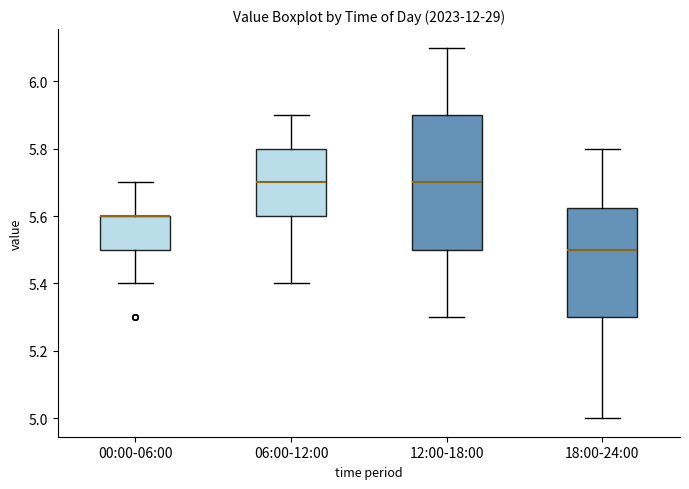

Which box is the tallest, from its lower edge to its upper edge?

12:00-18:00